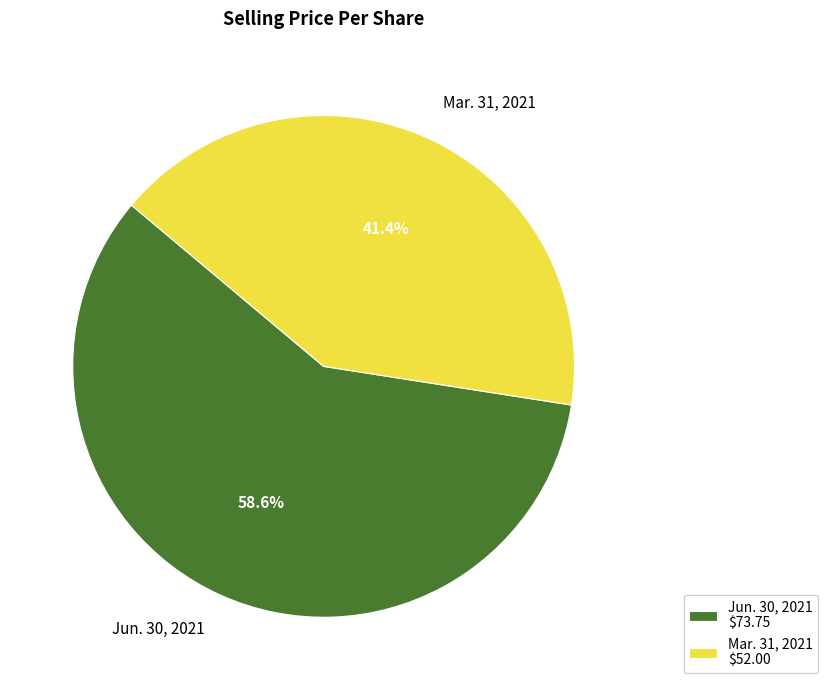

What percentage is the Jun. 30, 2021 slice, to the nearest percent?

59%